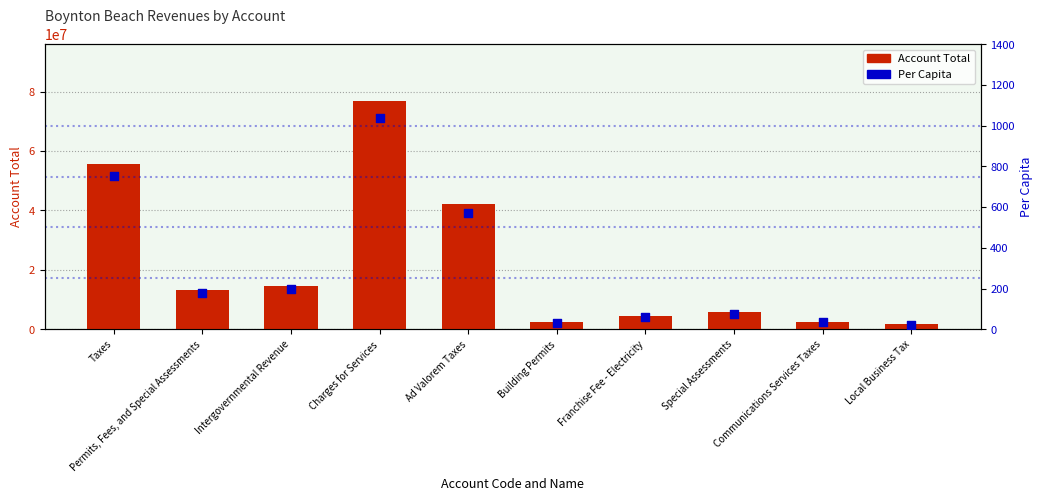

Is the value of Per Capita at Taxes greater than the value of Account Total at Local Business Tax?

No